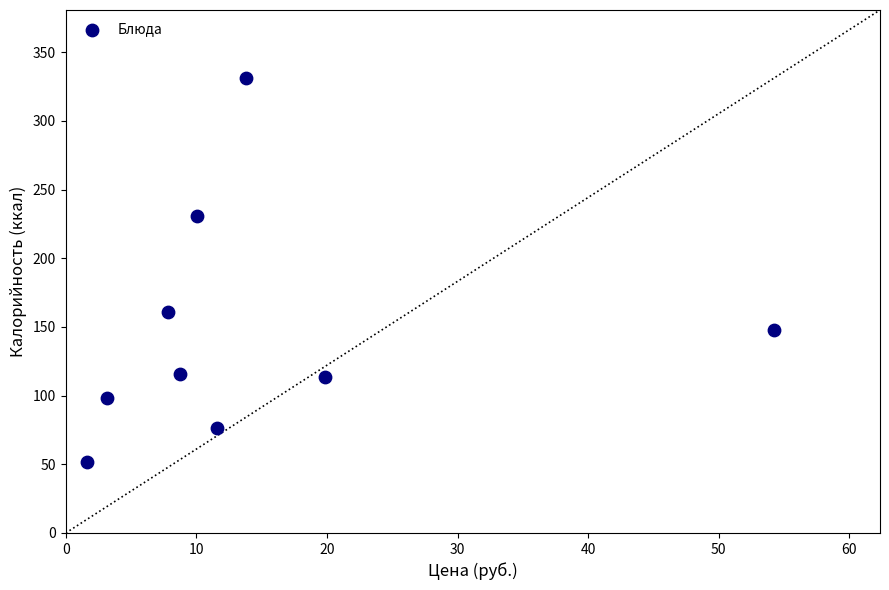

What Y value in the scatter plot is closest to 191?

161.0